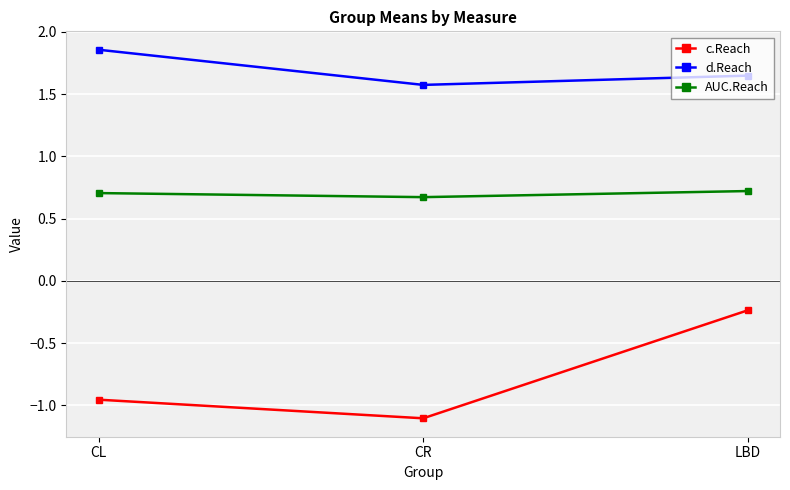

What is the maximum value for AUC.Reach?

0.7